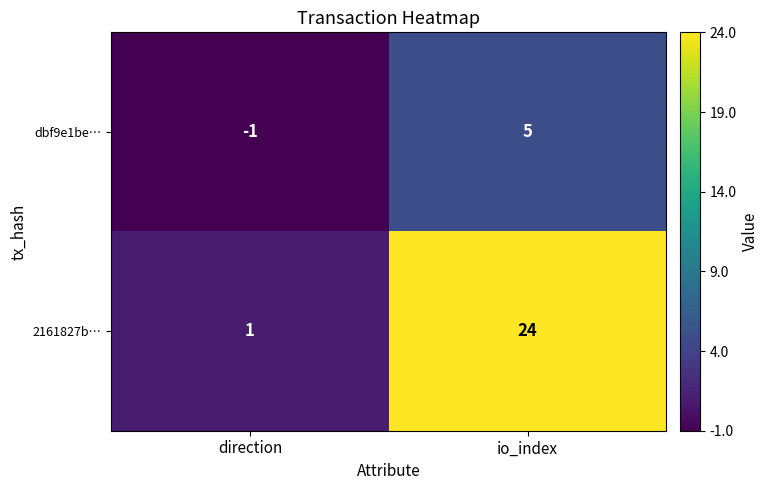

Reading left to right, what are all the values shown in this chart?

dbf9e1be…: -1	5
2161827b…: 1	24